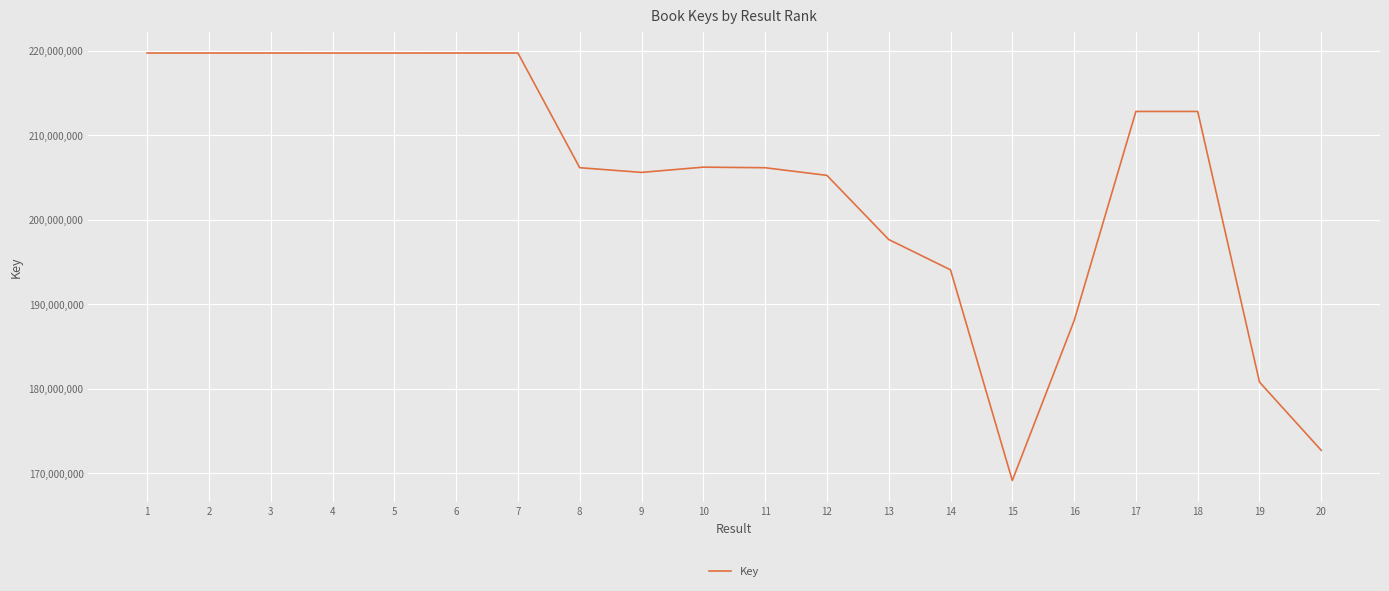

What is the ratio of the value at 14 to the value at 6?

0.9